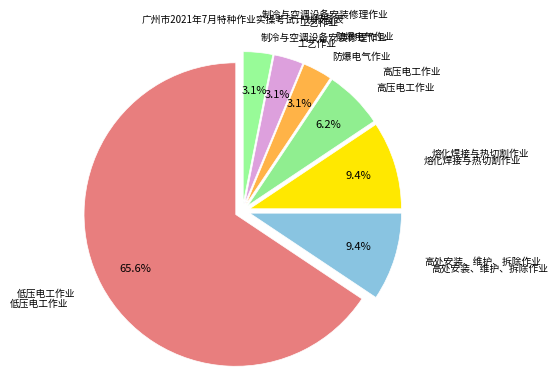

How many slices are in this pie chart?

7